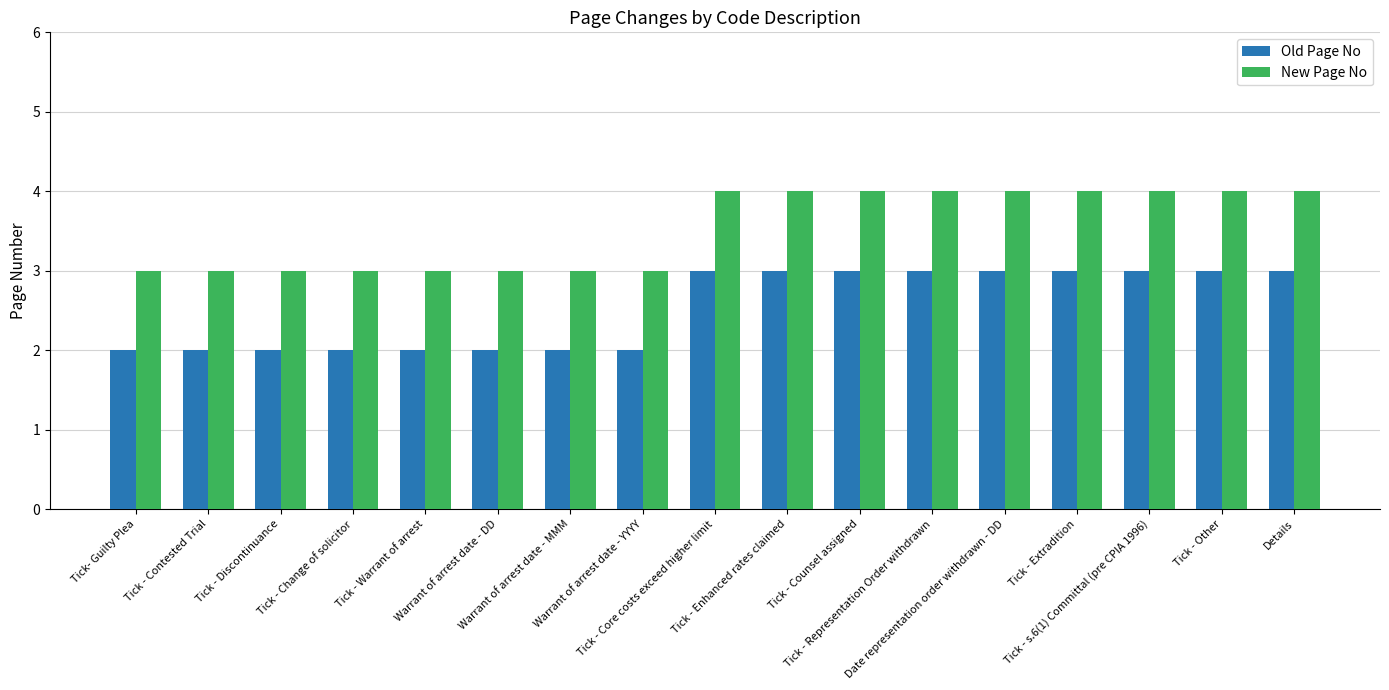

What is the minimum value for New Page No?

3